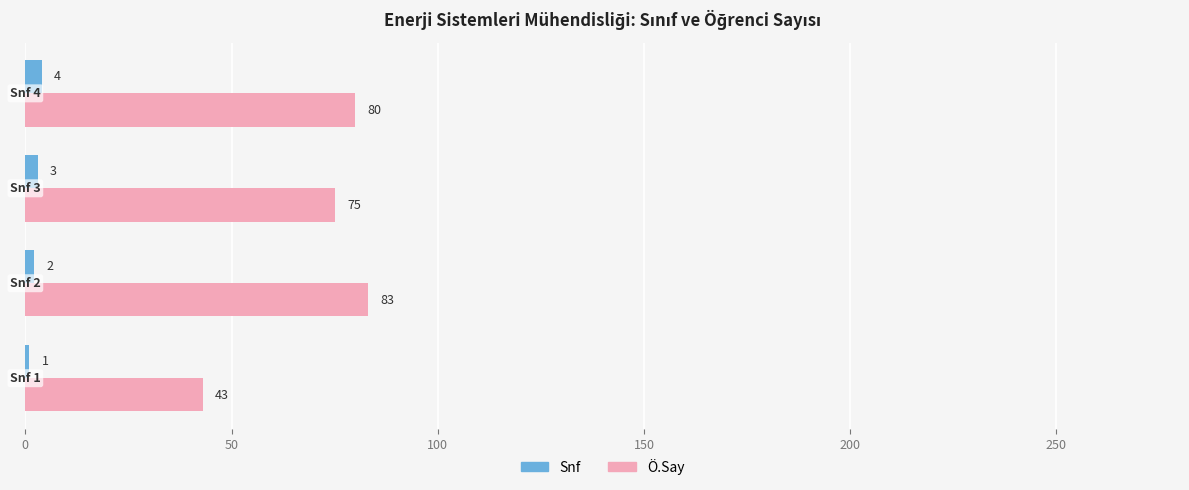

What is the maximum value shown in the chart?

83